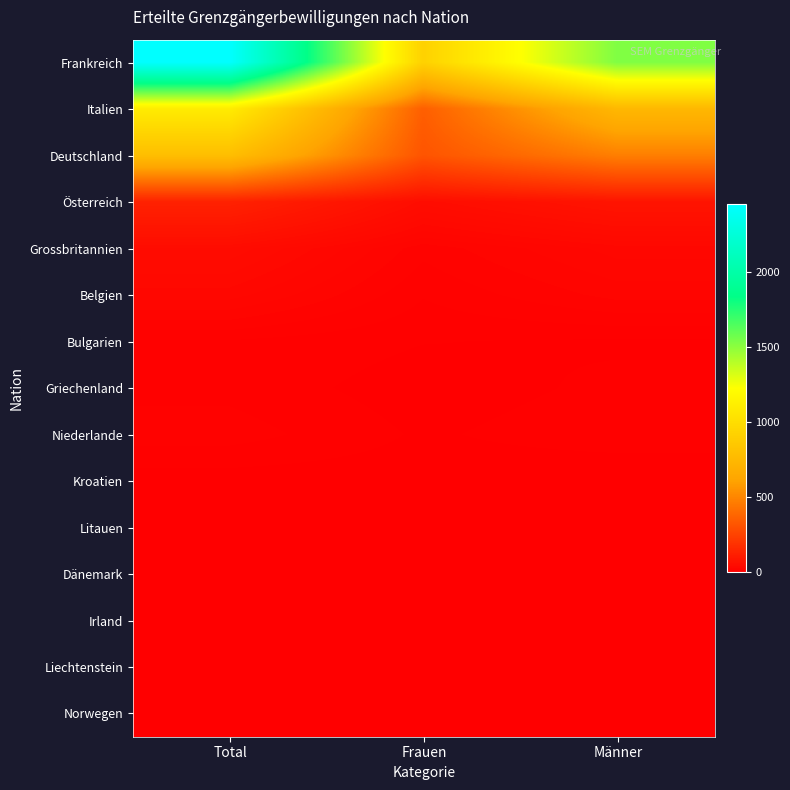

What is the greatest value displayed?

2450